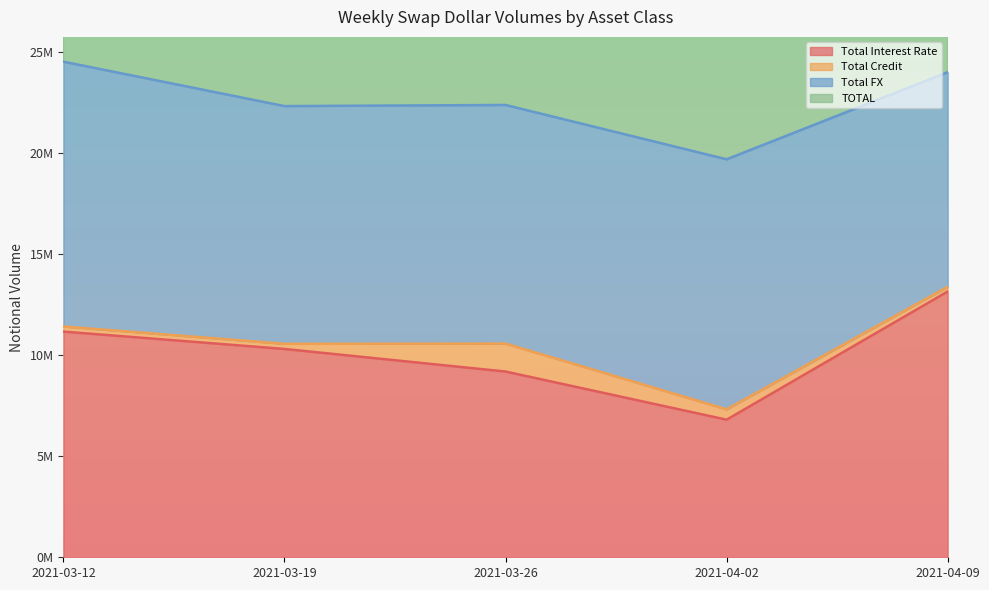

How many values in the TOTAL series exceed 22380016?

2